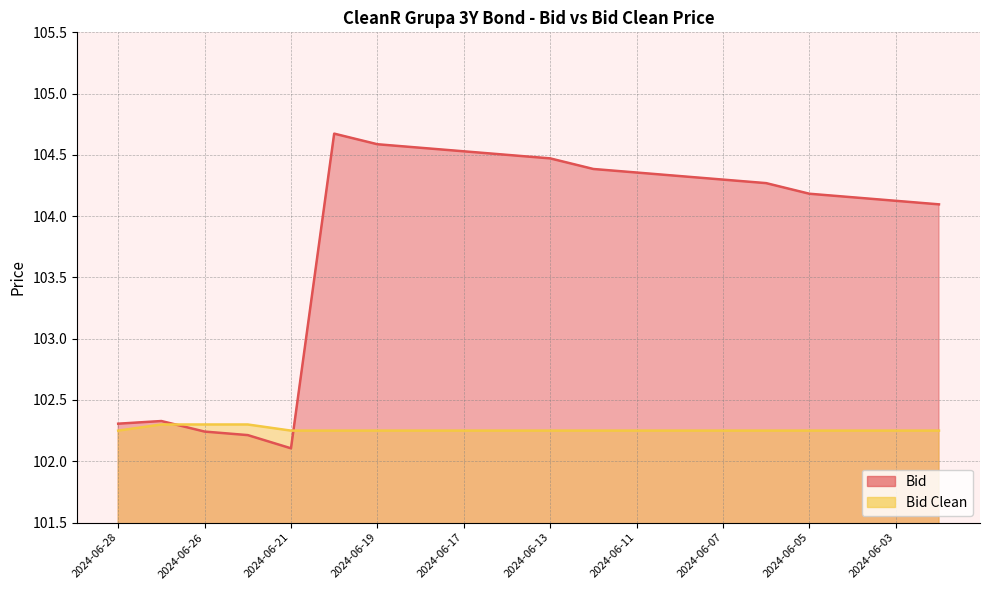

At which label does Bid first exceed 104?

2024-06-20